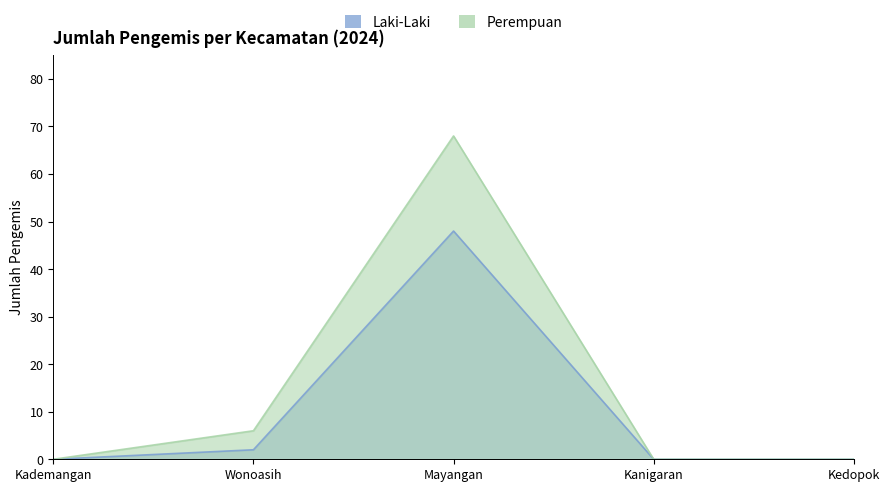

Reading right to left, what are all the values shown in this chart?

Laki-Laki: Kedopok=0	Kanigaran=0	Mayangan=48	Wonoasih=2	Kademangan=0
Perempuan: Kedopok=0	Kanigaran=0	Mayangan=68	Wonoasih=6	Kademangan=0